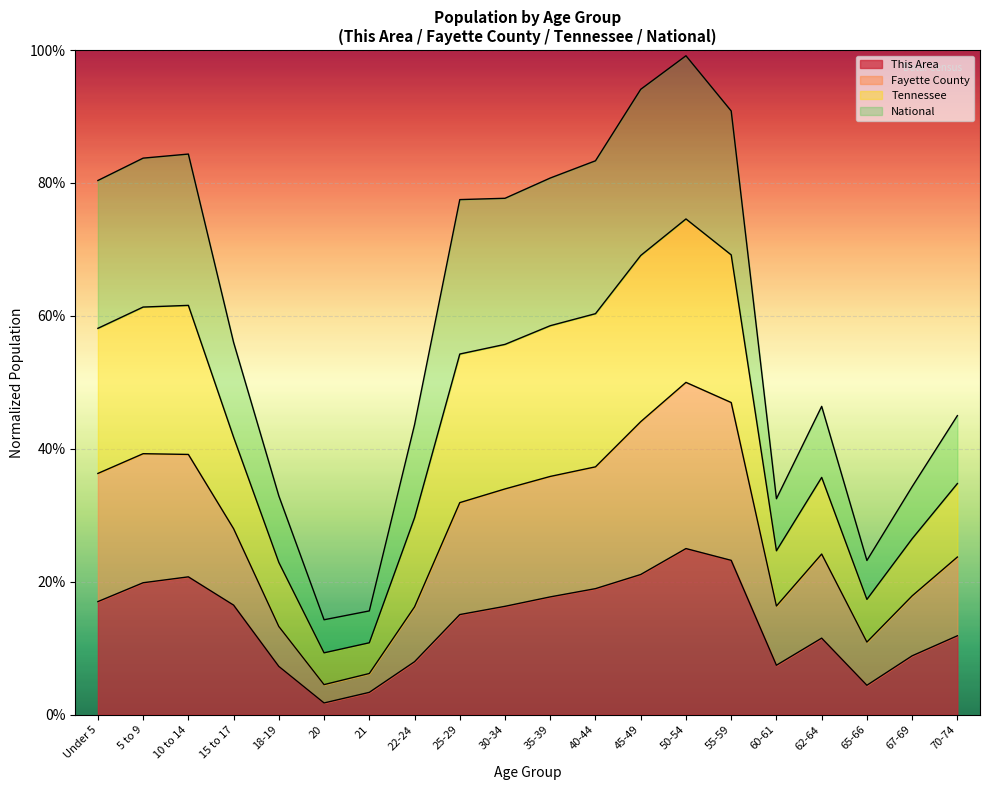

Does the chart display data point markers on the line(s)?

No